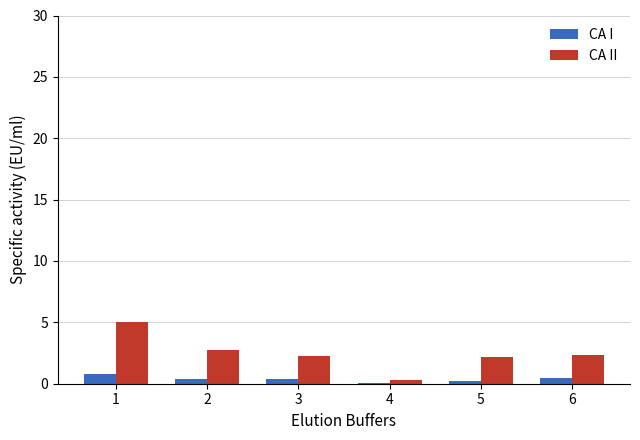

What is the maximum value shown in the chart?

5.0